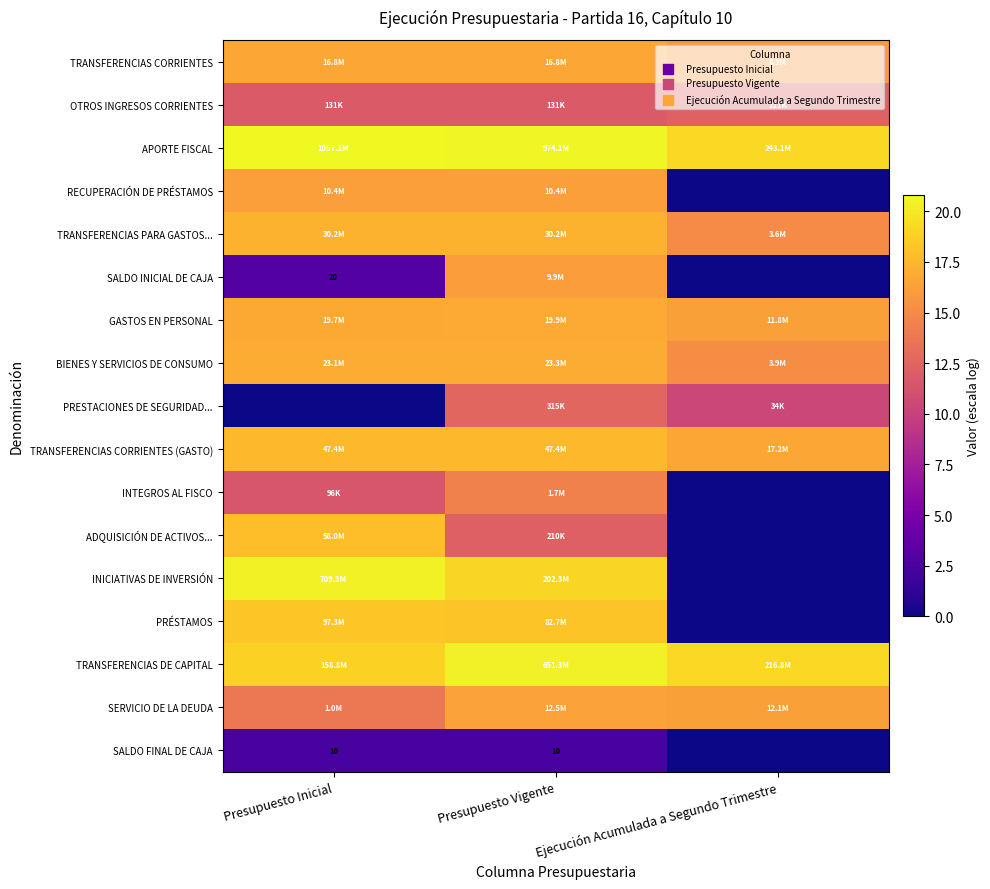

Between Presupuesto Vigente and Presupuesto Inicial, which is larger?

Presupuesto Vigente